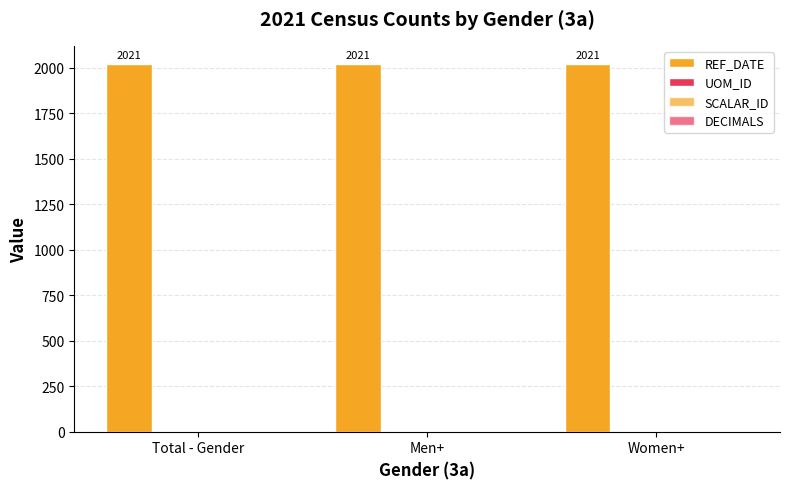

At which category is the sum across all series the highest?

Total - Gender